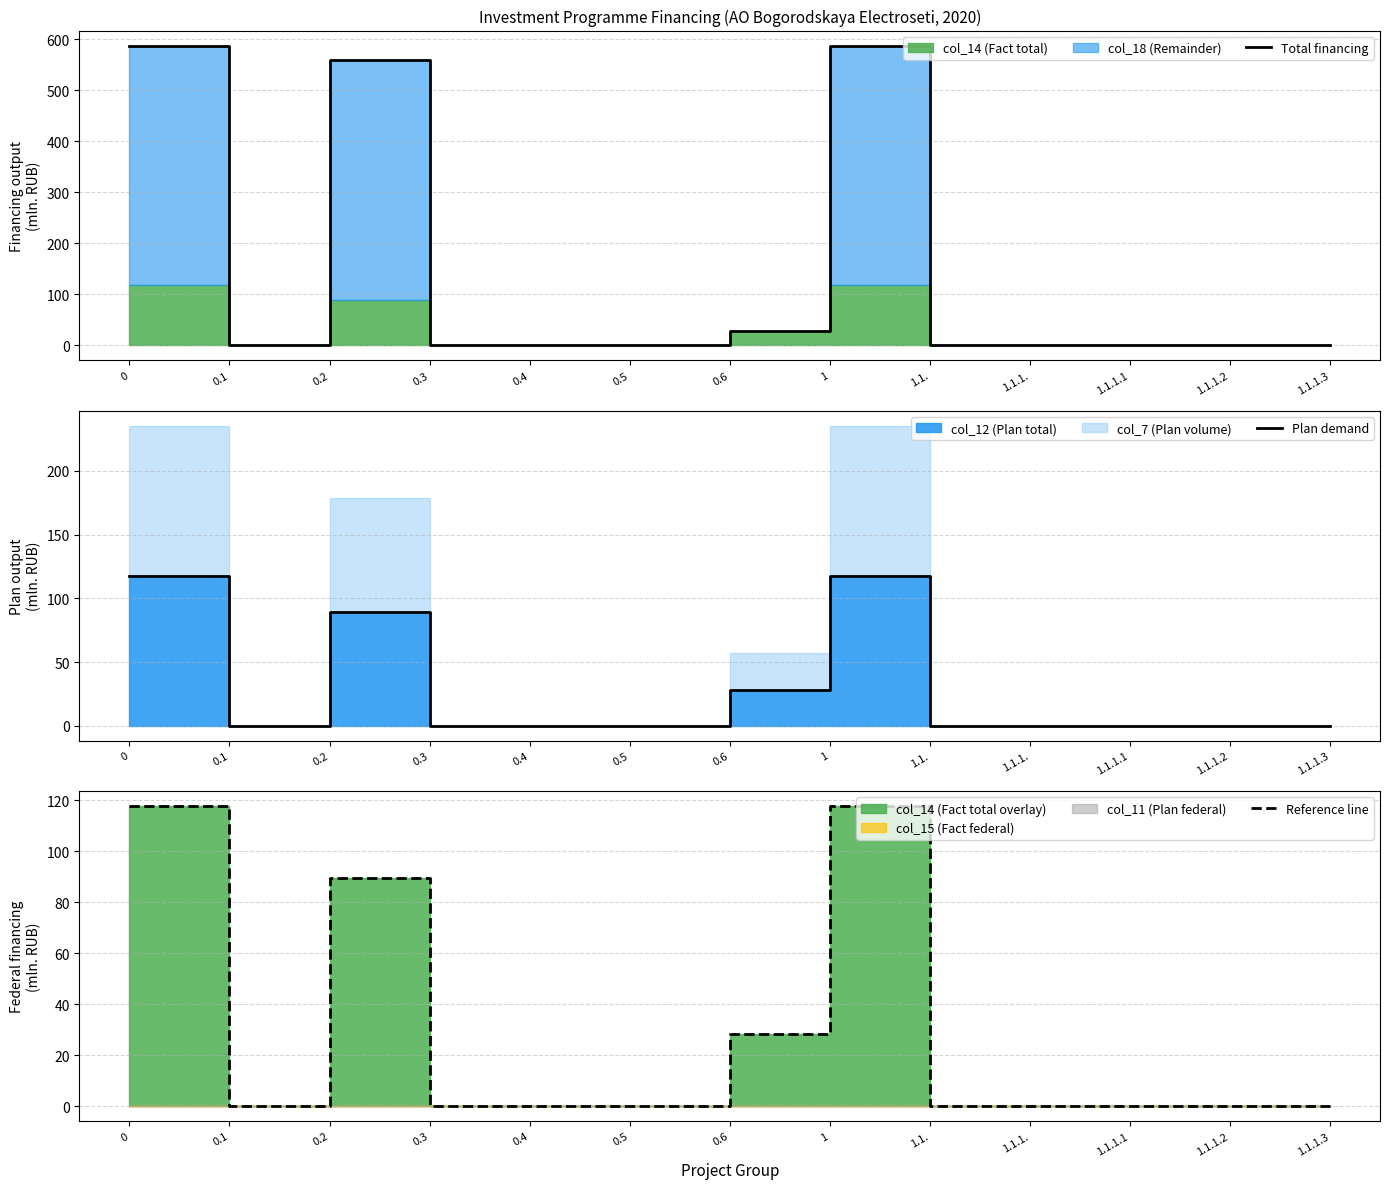

How many values in the Total financing series exceed 0?

4